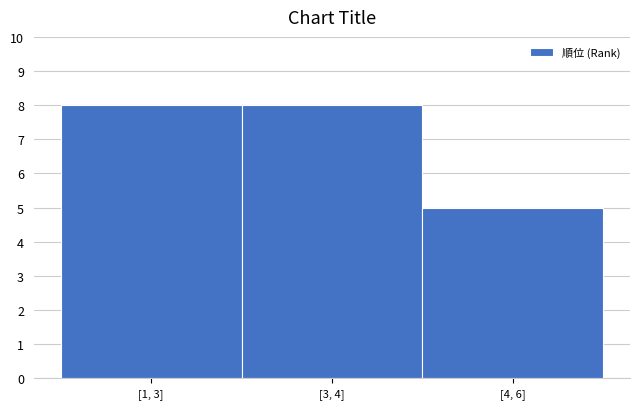

Reading left to right, extract all data points from this chart.

8	8	5